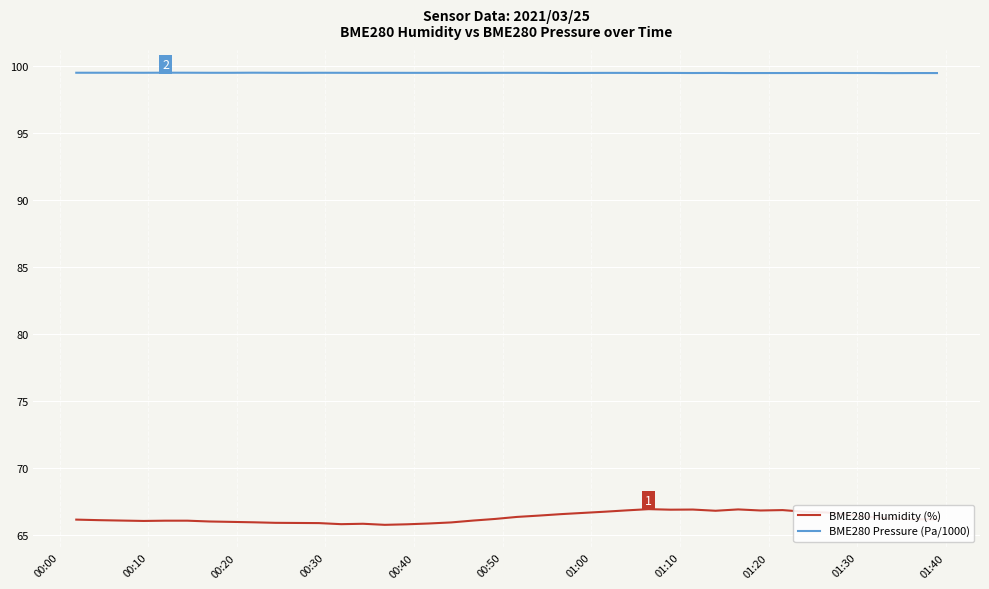

What is the greatest value displayed?

99.5